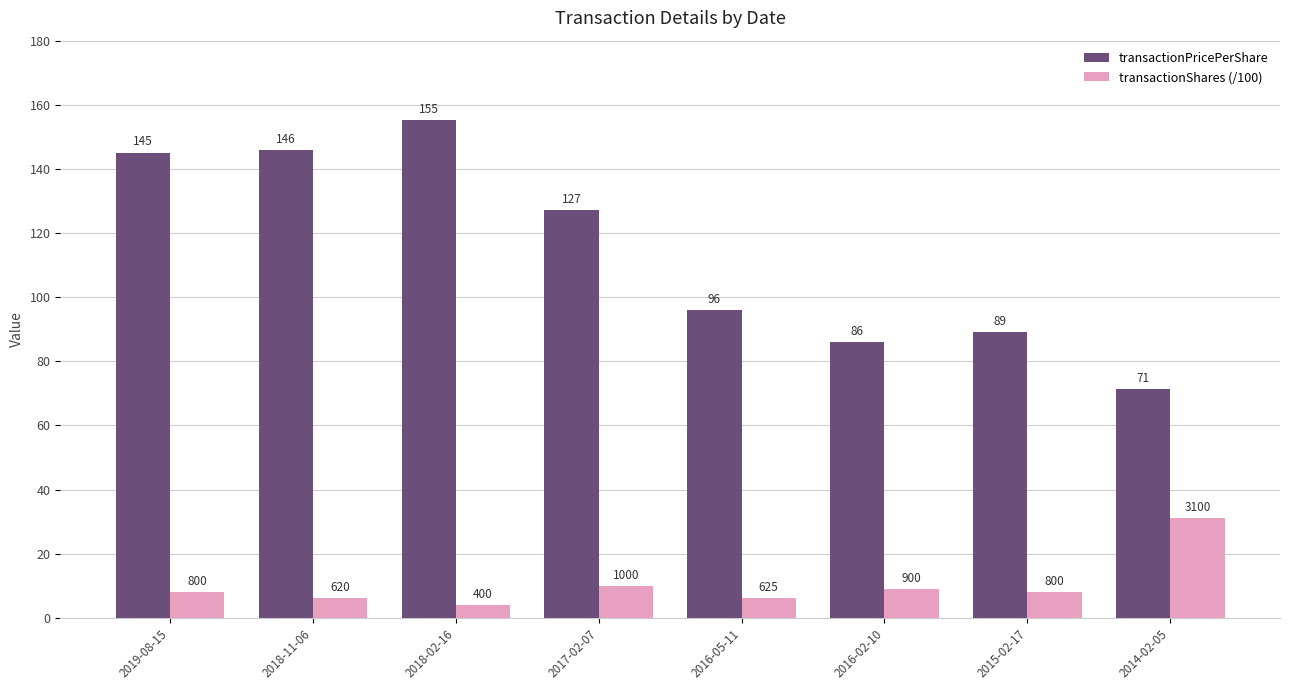

Which series has the largest range (max minus min)?

transactionPricePerShare